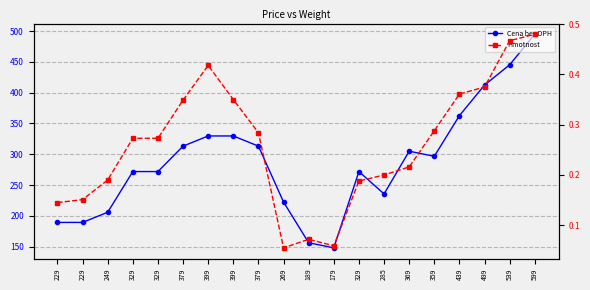

What is the average value of the Hmotnost series?

0.3